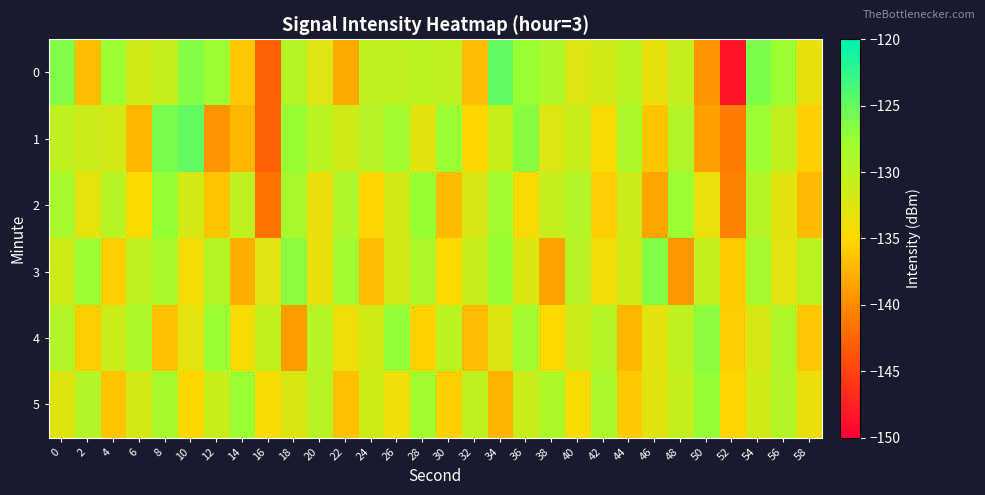

Rank the series by their maximum value, from highest to lowest.

0, 1, 3, 4, 2, 5